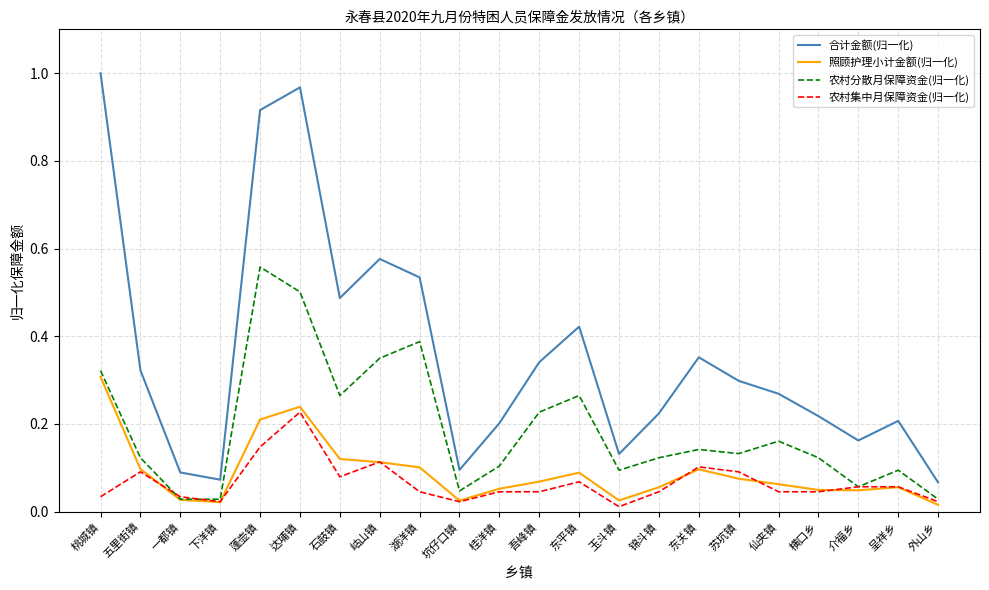

Which category has the highest value across all series?

桃城镇